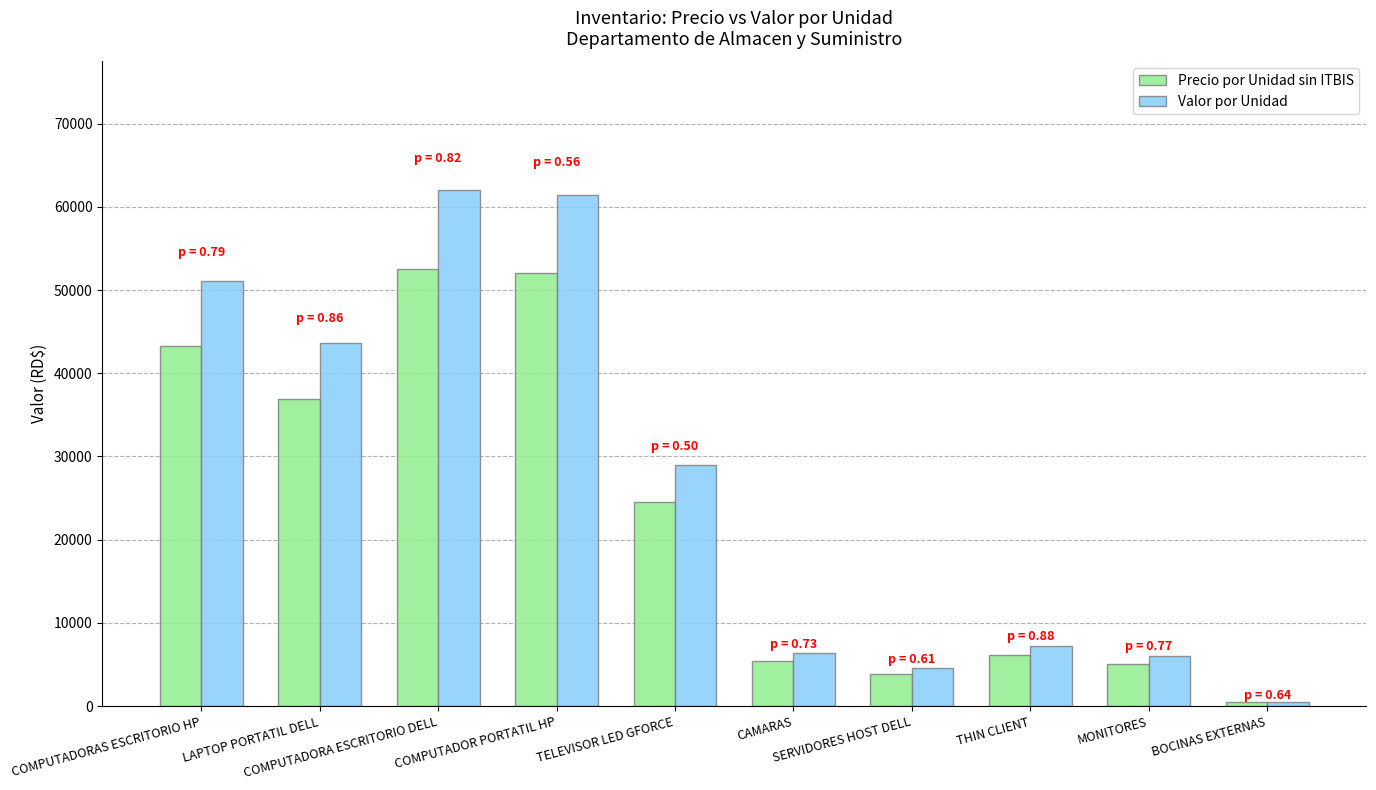

What is the approximate value of Valor por Unidad at TELEVISOR LED GFORCE?

28969.0